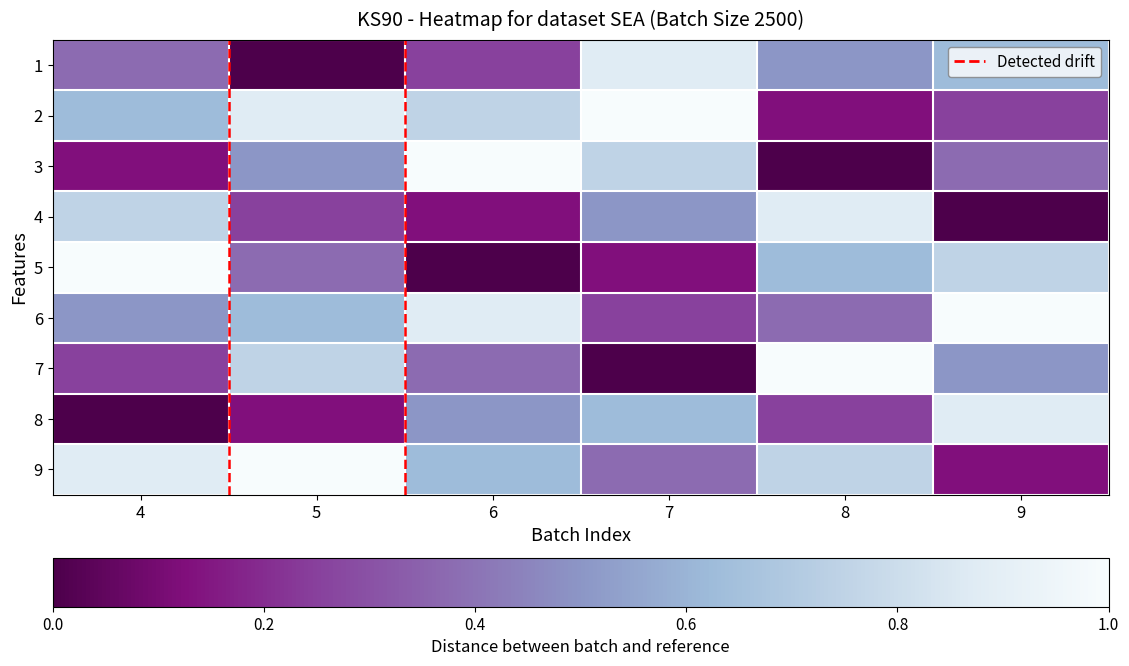

Between 4 and 8, which is larger?

8